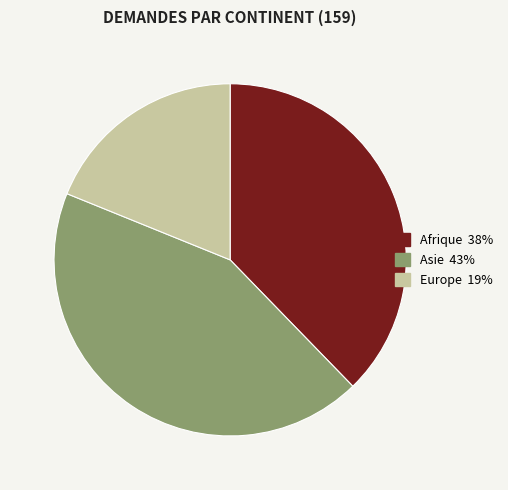

Does any single category account for the majority?

No